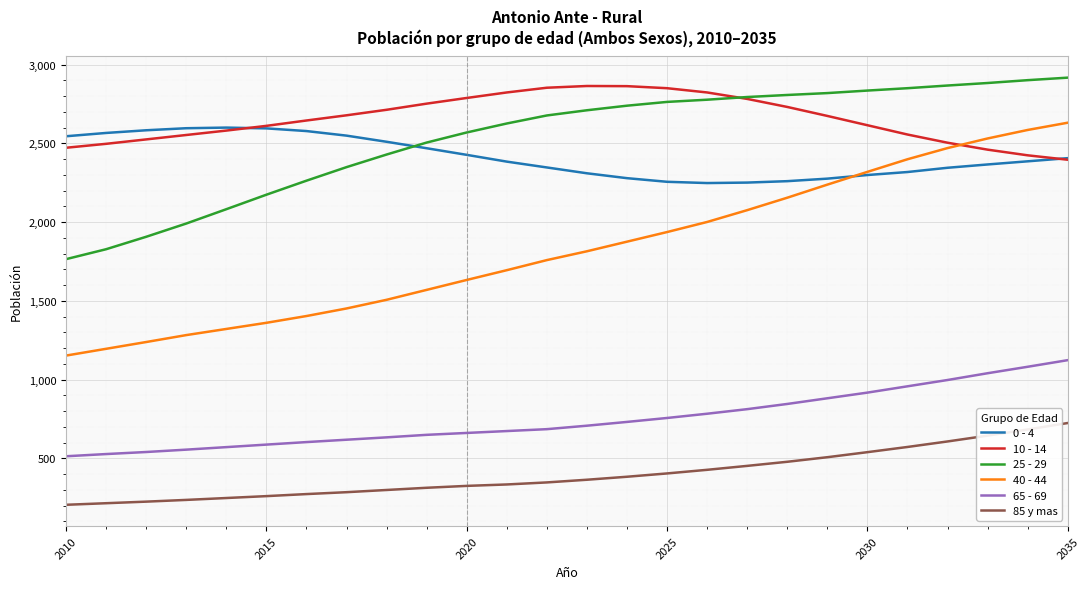

What is the highest value of the 25 - 29 series?

2917